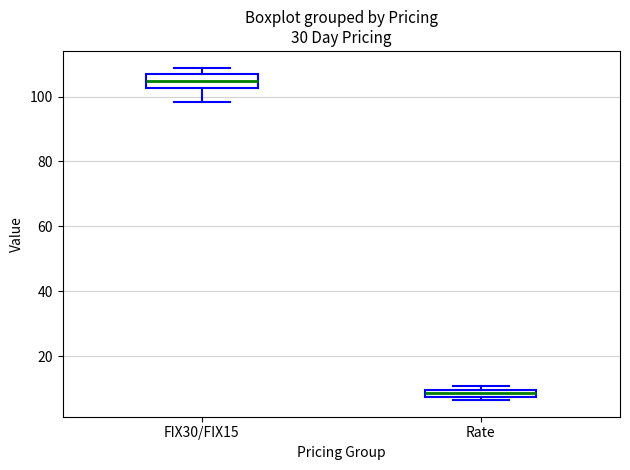

Which box has the lowest median line?

Rate